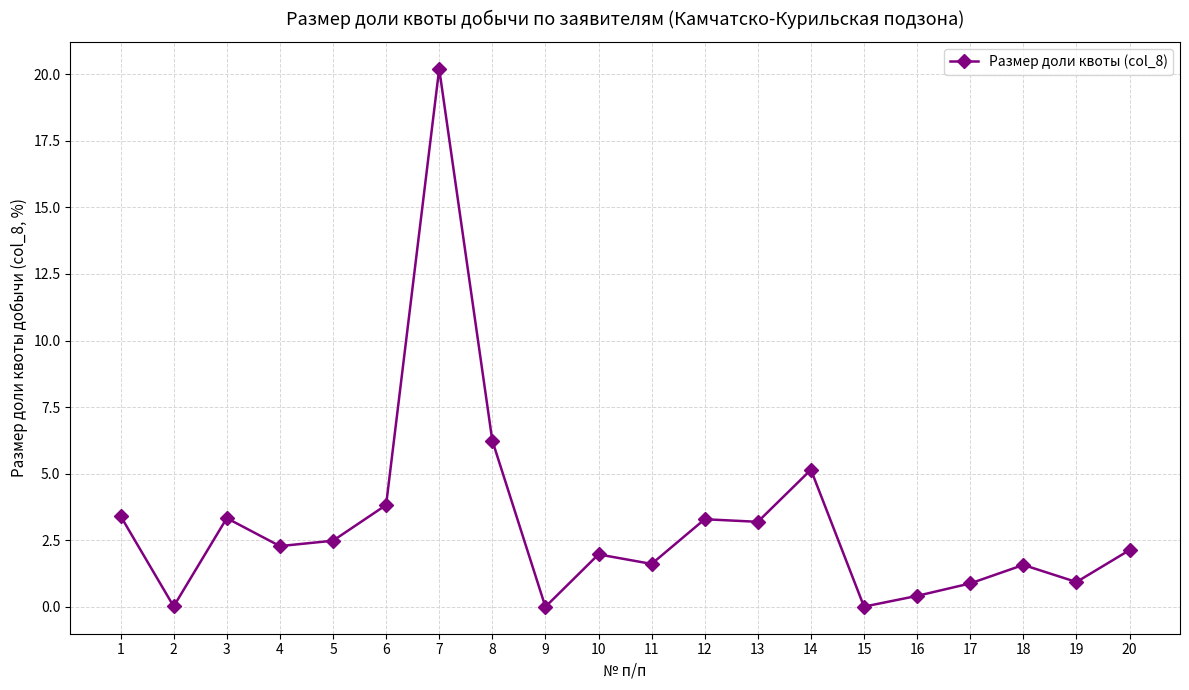

Is it true that the value at 20 is 2.9?

False